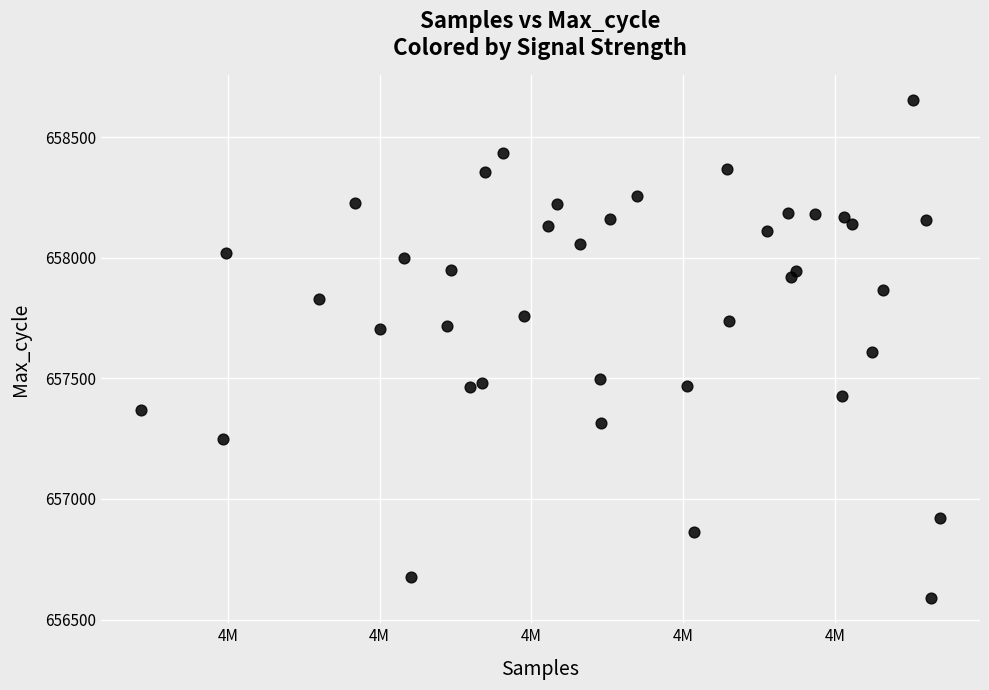

What is the range of X values (max minus min)?

52667